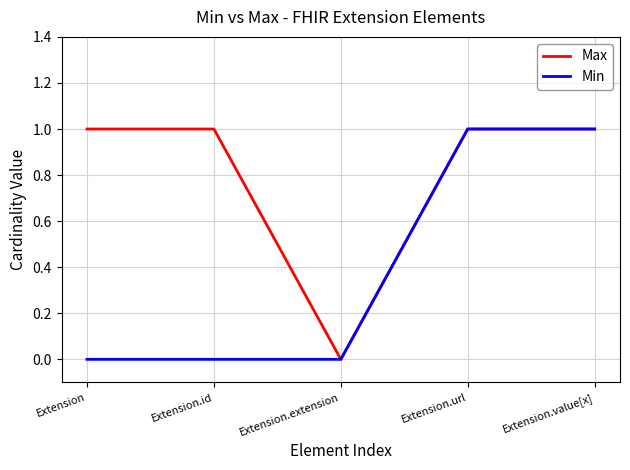

Does the chart have visible grid lines?

Yes